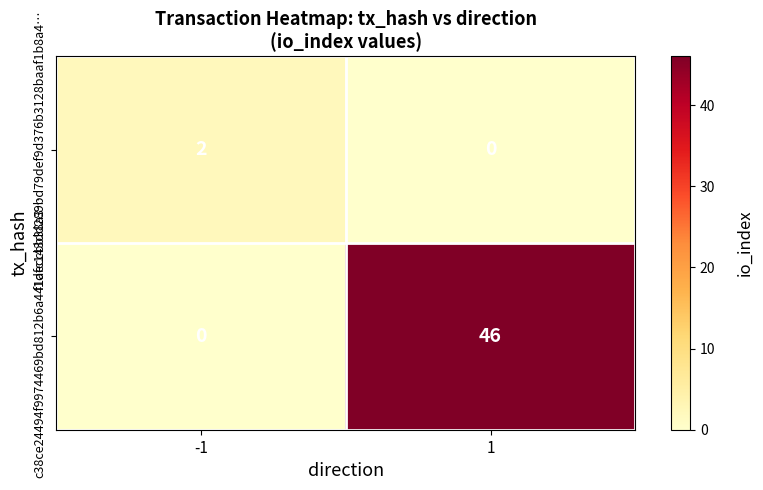

What is the sum of the c38ce24494f9974469bd812b6a441aeccbb38a3… values at -1 and 1?

46